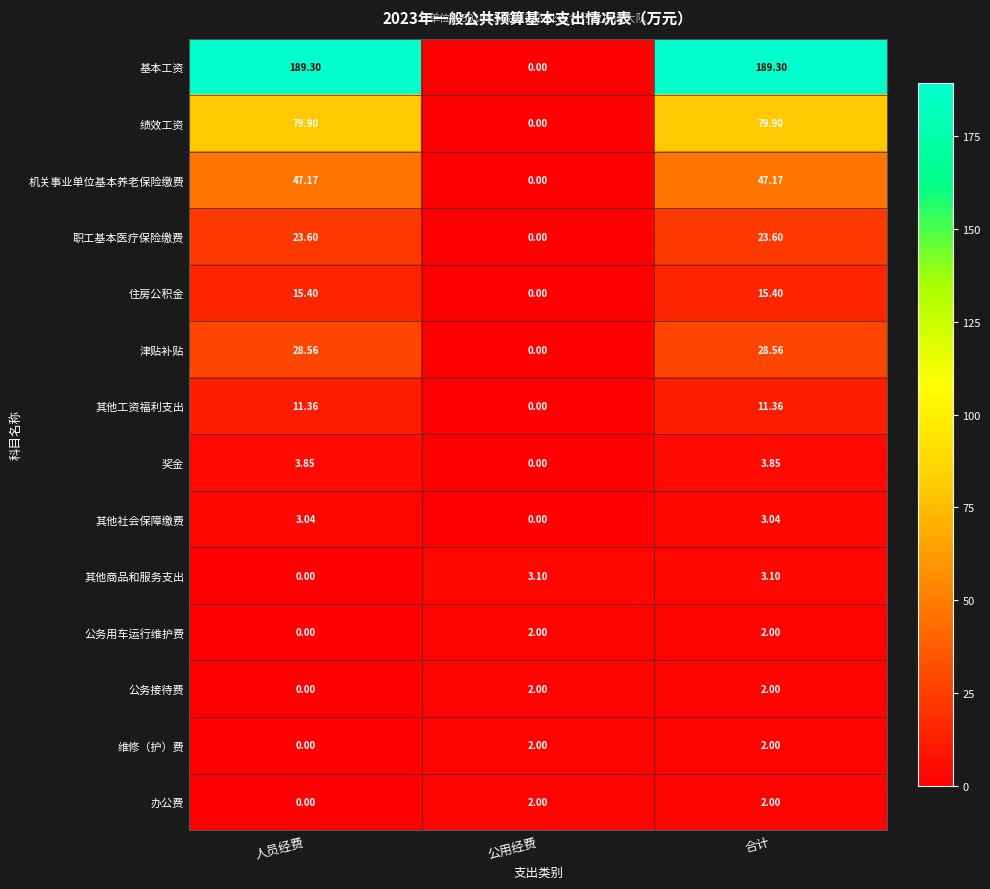

At which category is the sum across all series the highest?

合计